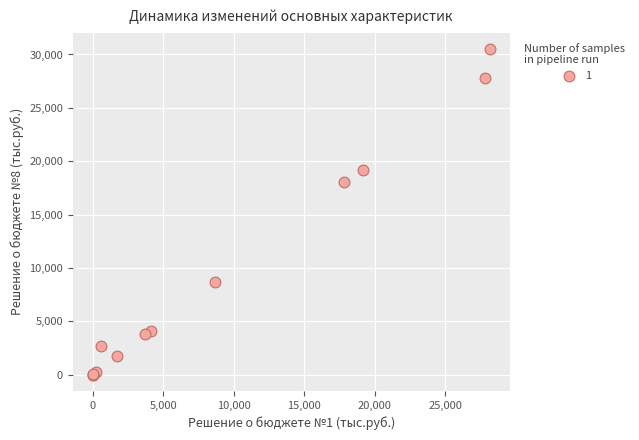

What Y value in the scatter plot is closest to 15261?

18023.1